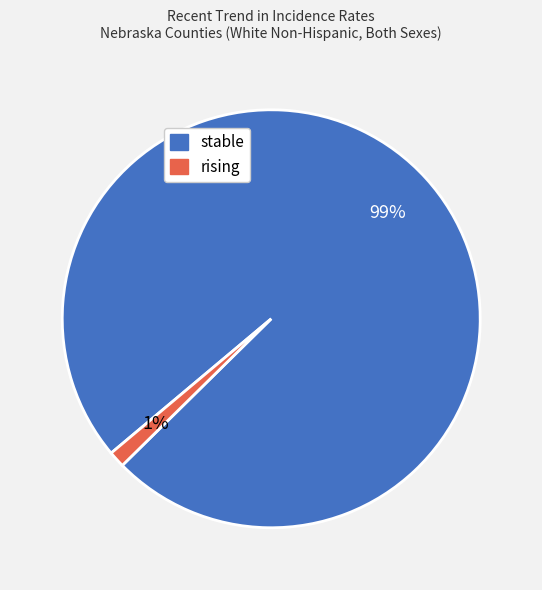

To the nearest percent, what percentage of the pie is rising?

1%